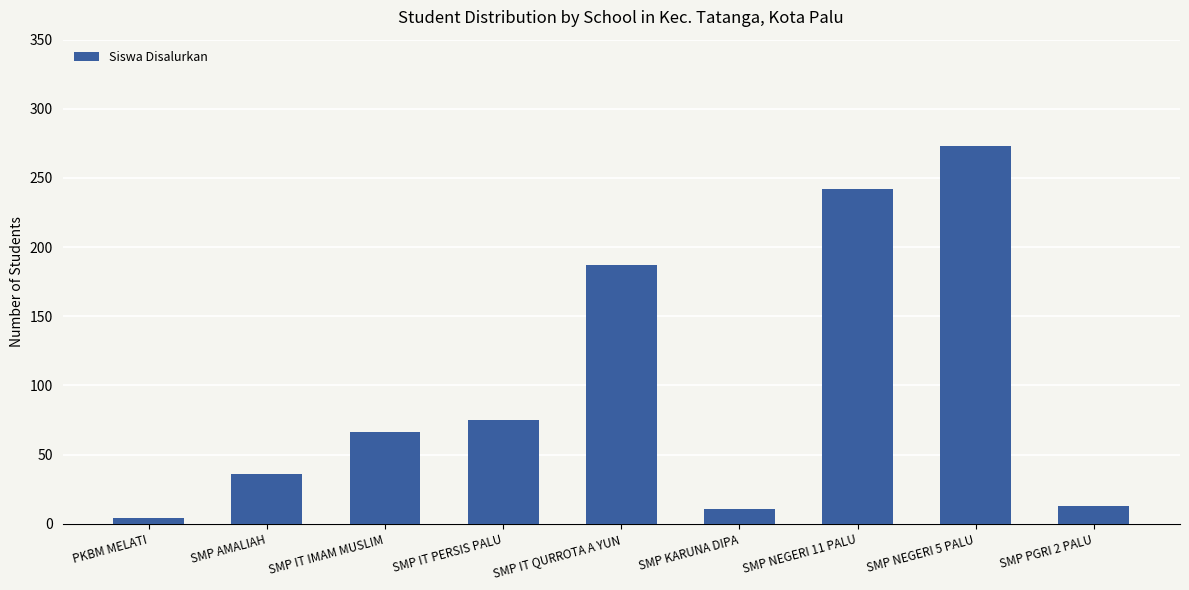

What is the difference between the maximum and minimum values?

269